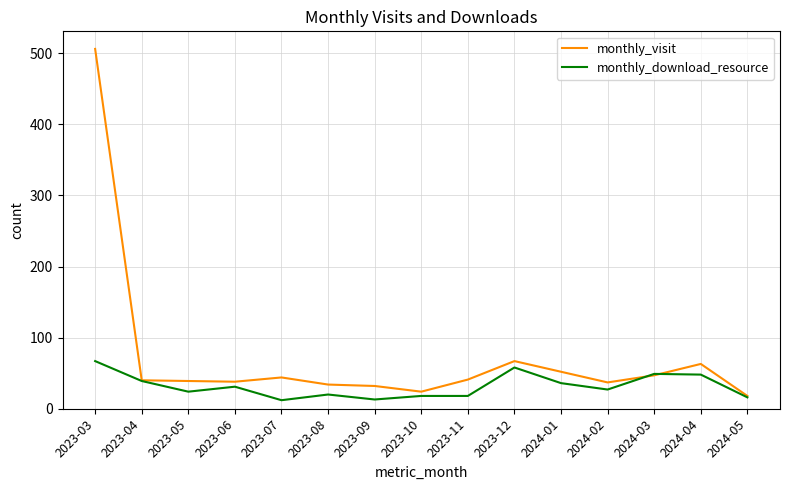

At 2023-03, list the series in order from largest to smallest.

monthly_visit, monthly_download_resource